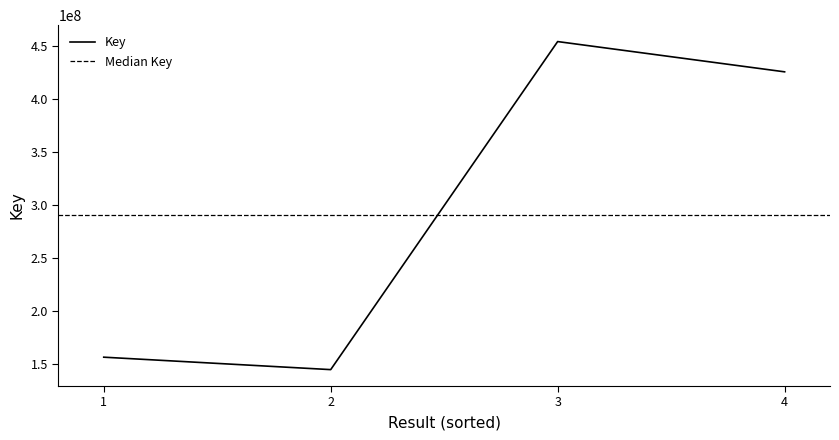

List the labels in order of value, smallest first.

2, 1, 4, 3